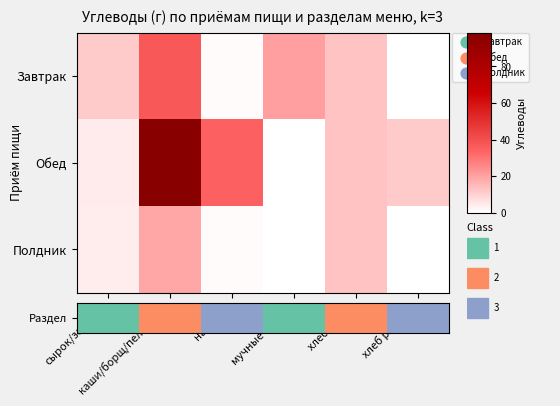

What is the spread (max minus min) of values at напитки?

34.0